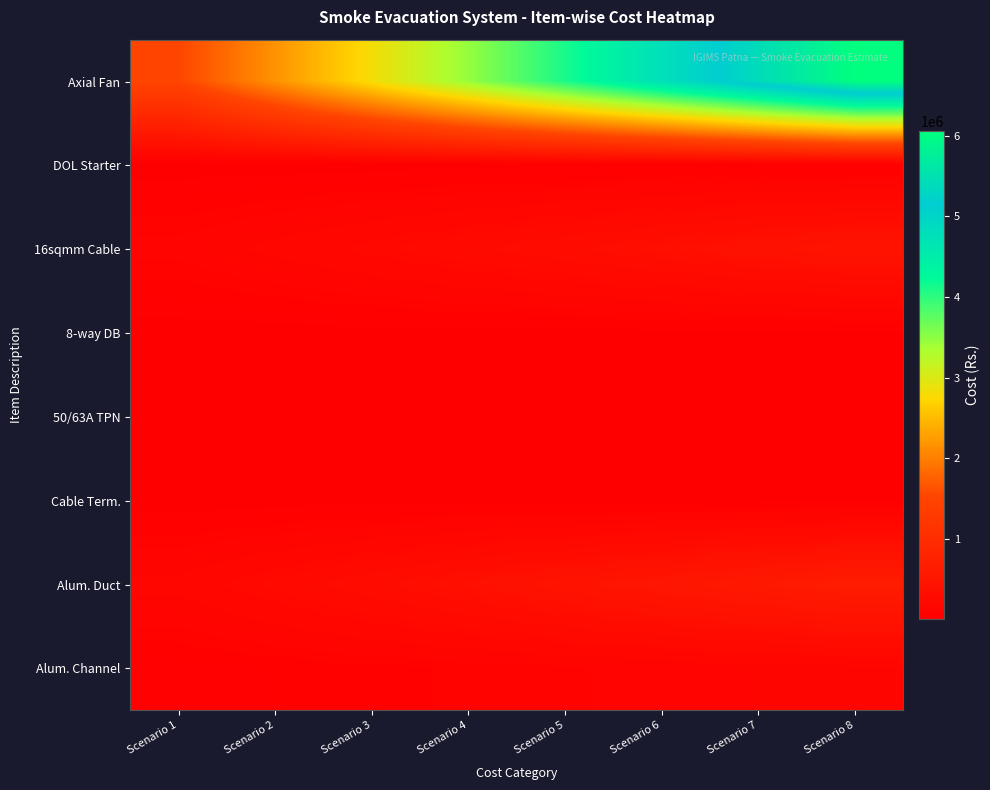

Reading right to left, extract all data points from this chart.

Axial Fan: Scenario 8=6062356.1	Scenario 7=5412817.9	Scenario 6=4763279.8	Scenario 5=4113741.6	Scenario 4=3464203.5	Scenario 3=2814665.3	Scenario 2=2165127.2	Scenario 1=1515589.0
DOL Starter: Scenario 8=20340.0	Scenario 7=18160.7	Scenario 6=15981.4	Scenario 5=13802.1	Scenario 4=11622.9	Scenario 3=9443.6	Scenario 2=7264.3	Scenario 1=5085.0
16sqmm Cable: Scenario 8=446500.0	Scenario 7=398660.7	Scenario 6=350821.4	Scenario 5=302982.1	Scenario 4=255142.9	Scenario 3=207303.6	Scenario 2=159464.3	Scenario 1=111625.0
8-way DB: Scenario 8=25368.0	Scenario 7=22650.0	Scenario 6=19932.0	Scenario 5=17214.0	Scenario 4=14496.0	Scenario 3=11778.0	Scenario 2=9060.0	Scenario 1=6342.0
50/63A TPN: Scenario 8=7128.0	Scenario 7=6364.3	Scenario 6=5600.6	Scenario 5=4836.9	Scenario 4=4073.1	Scenario 3=3309.4	Scenario 2=2545.7	Scenario 1=1782.0
Cable Term.: Scenario 8=16320.0	Scenario 7=14571.4	Scenario 6=12822.9	Scenario 5=11074.3	Scenario 4=9325.7	Scenario 3=7577.1	Scenario 2=5828.6	Scenario 1=4080.0
Alum. Duct: Scenario 8=643654.0	Scenario 7=574691.1	Scenario 6=505728.1	Scenario 5=436765.2	Scenario 4=367802.3	Scenario 3=298839.4	Scenario 2=229876.4	Scenario 1=160913.5
Alum. Channel: Scenario 8=136640.0	Scenario 7=122000.0	Scenario 6=107360.0	Scenario 5=92720.0	Scenario 4=78080.0	Scenario 3=63440.0	Scenario 2=48800.0	Scenario 1=34160.0